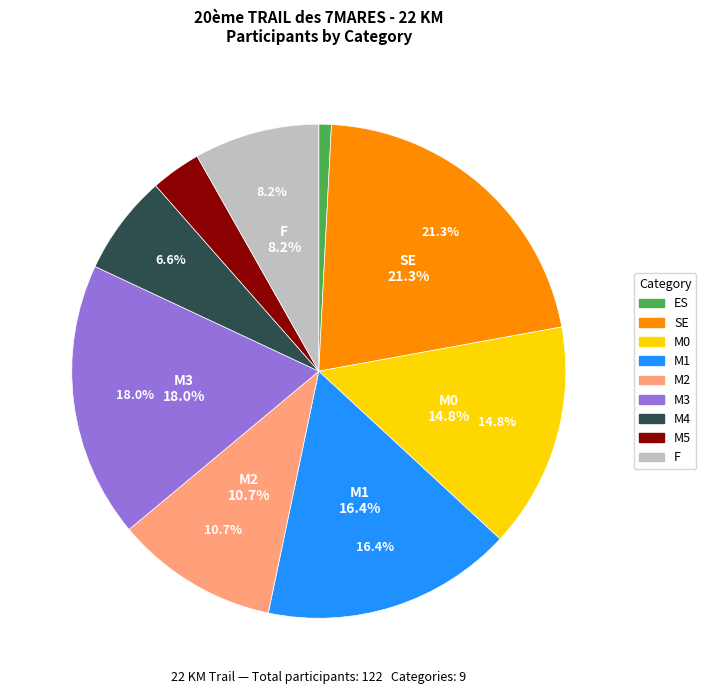

To the nearest percent, what is the combined percentage of M1 and M3?

34%